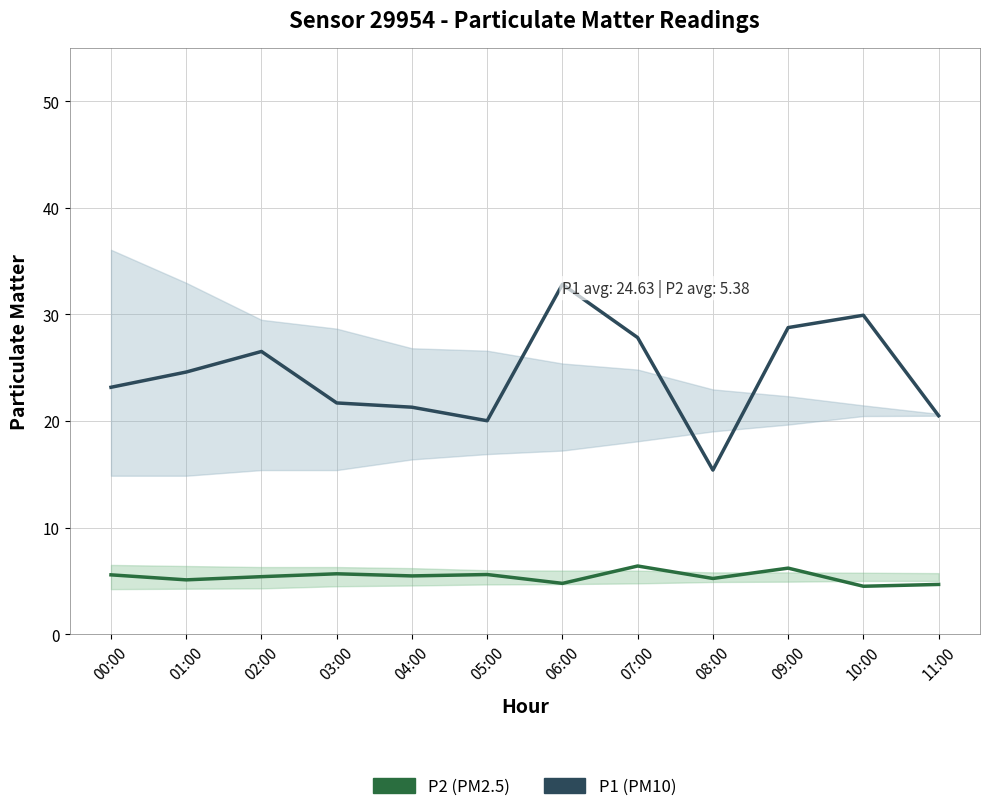

At which category does P2 (PM2.5) reach its first local valley?

01:00